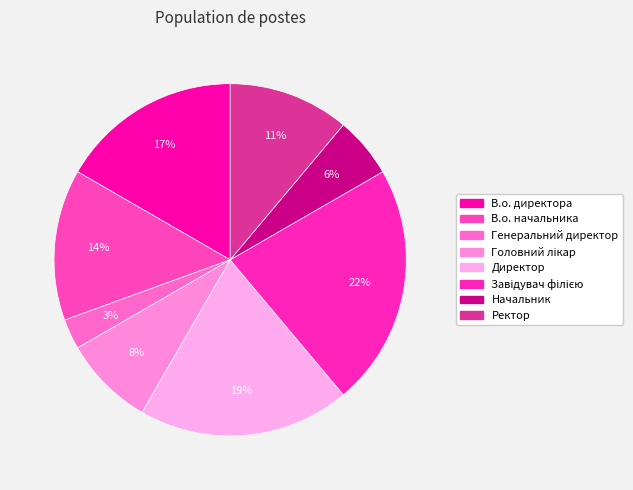

Count the number of slices in the pie.

8